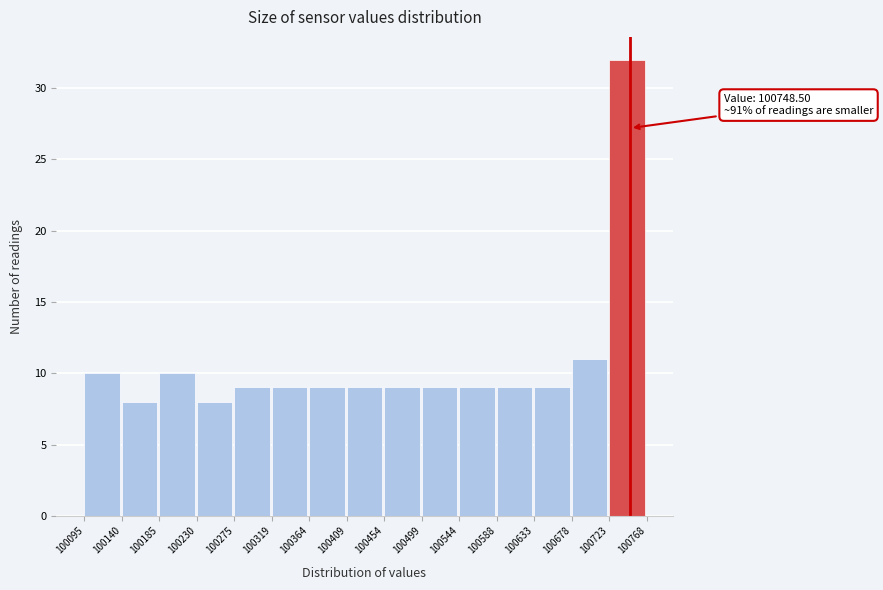

Over which range of the x-axis is the bar tallest?

100723 to 100768